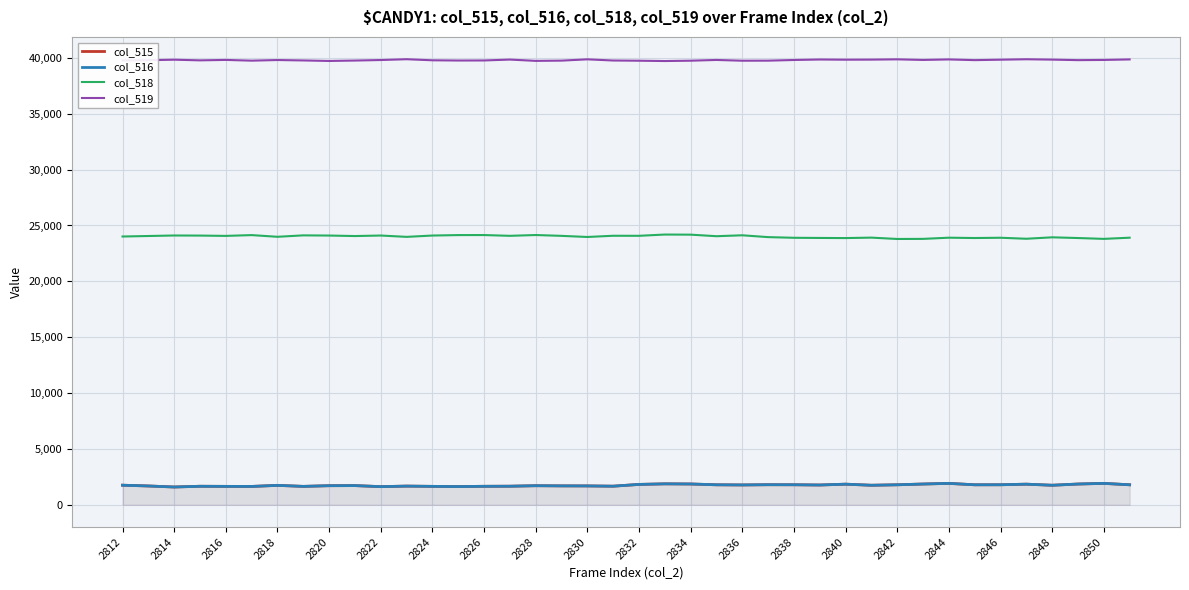

Where is col_519 nearest to the value 39800?

33